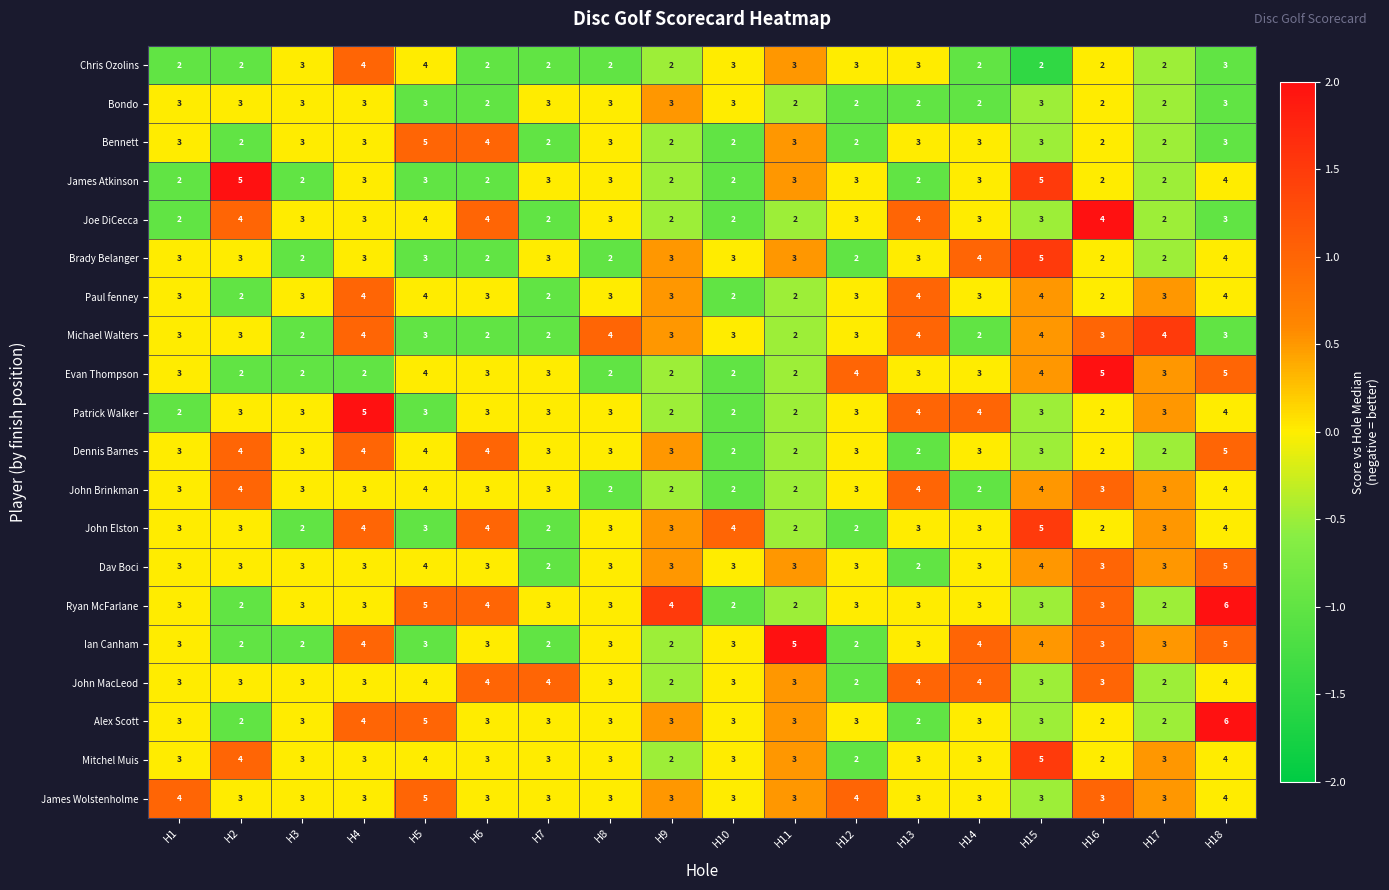

At which label does Ryan McFarlane reach its peak?

H18